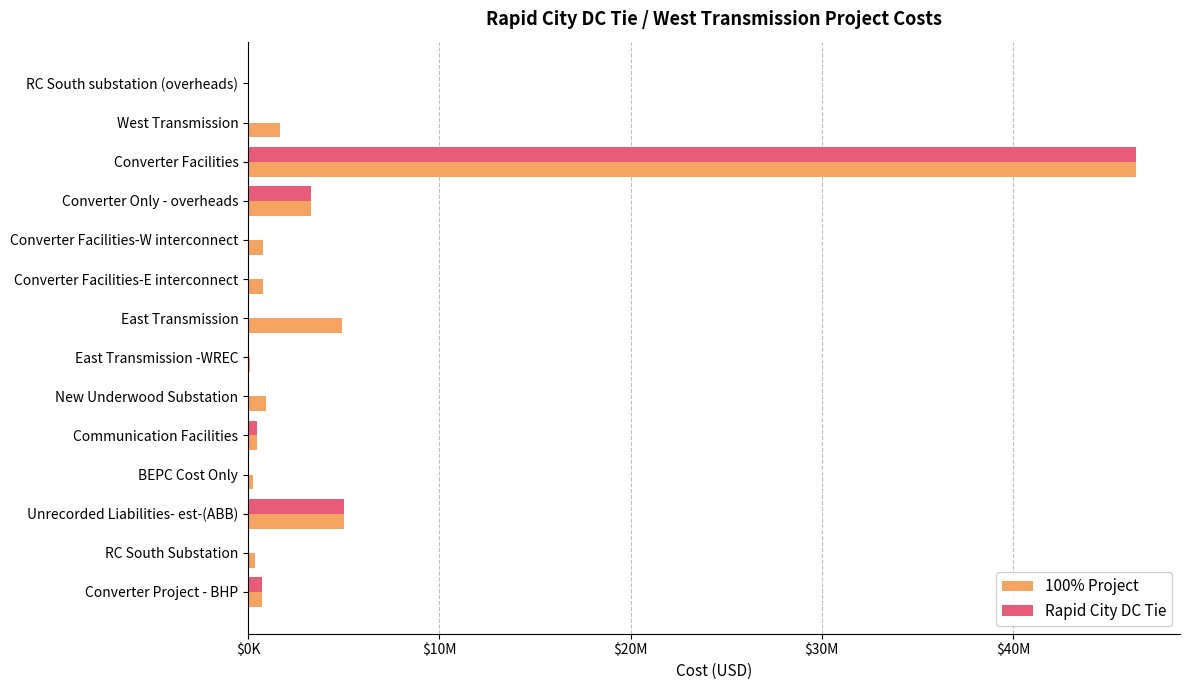

Rank the series by their maximum value, from highest to lowest.

100% Project, Rapid City DC Tie